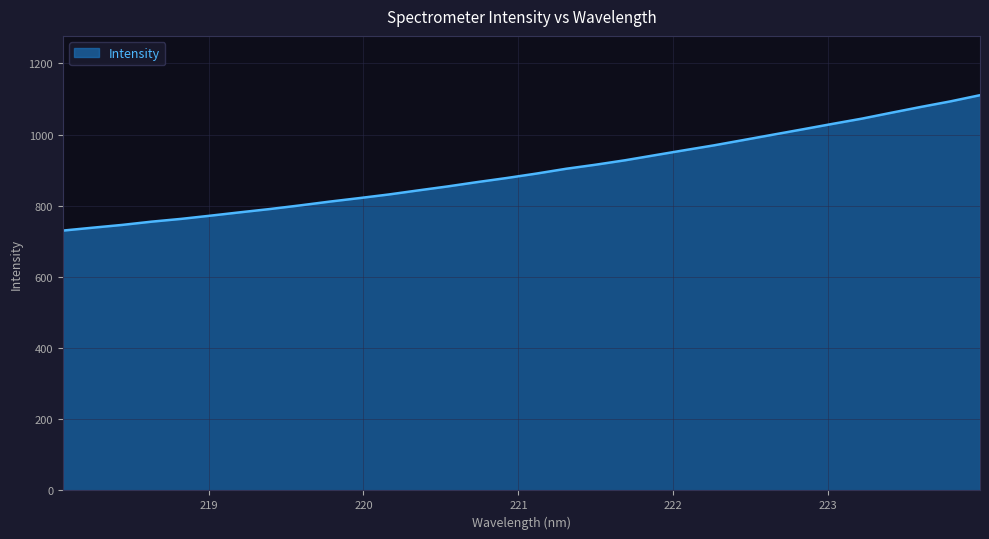

What is the difference between the second highest and second lowest values?

355.1